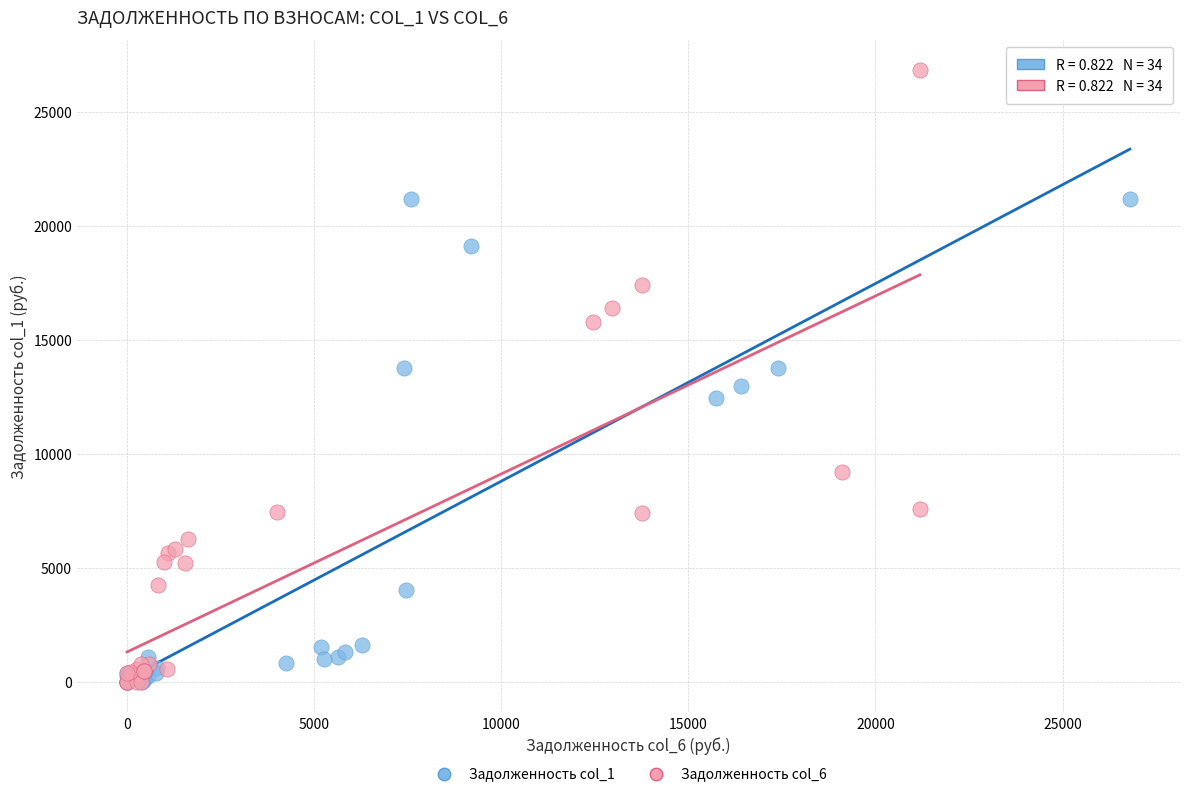

Which series has the largest Y range (max minus min)?

Задолженность col_6